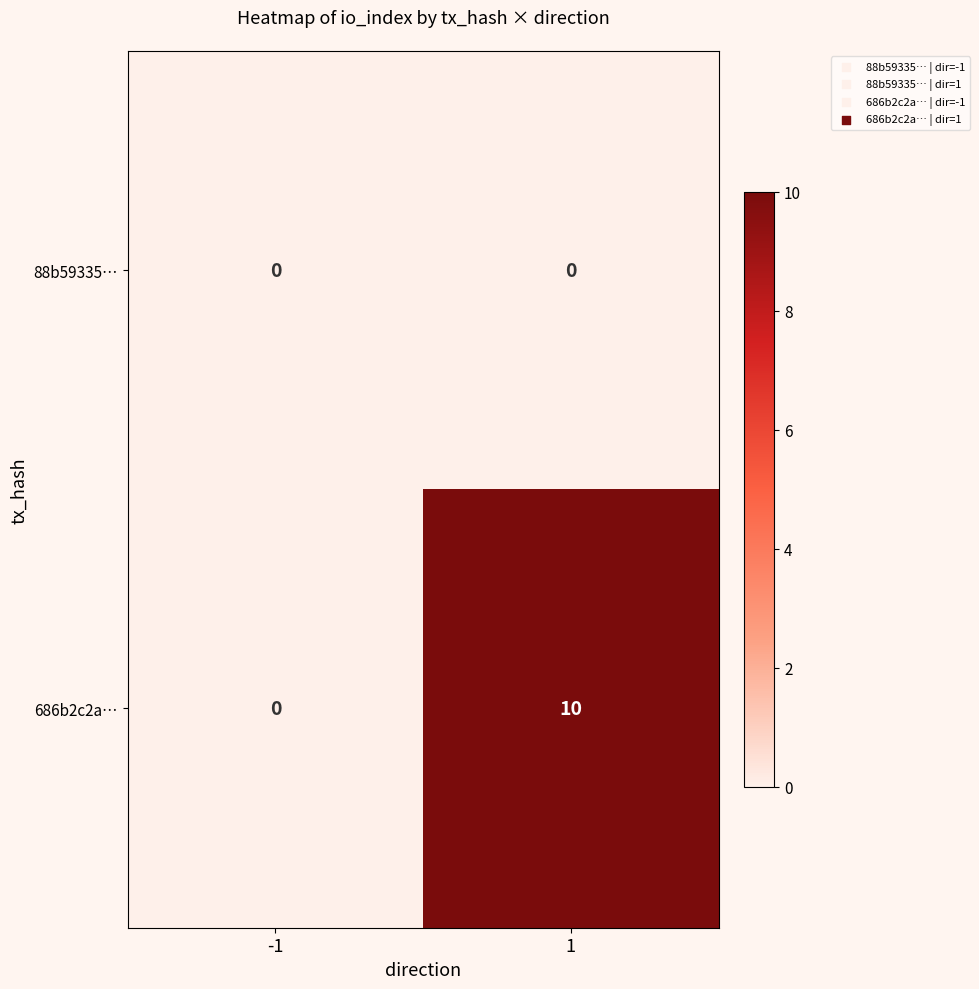

How many categories are shown in the chart?

2